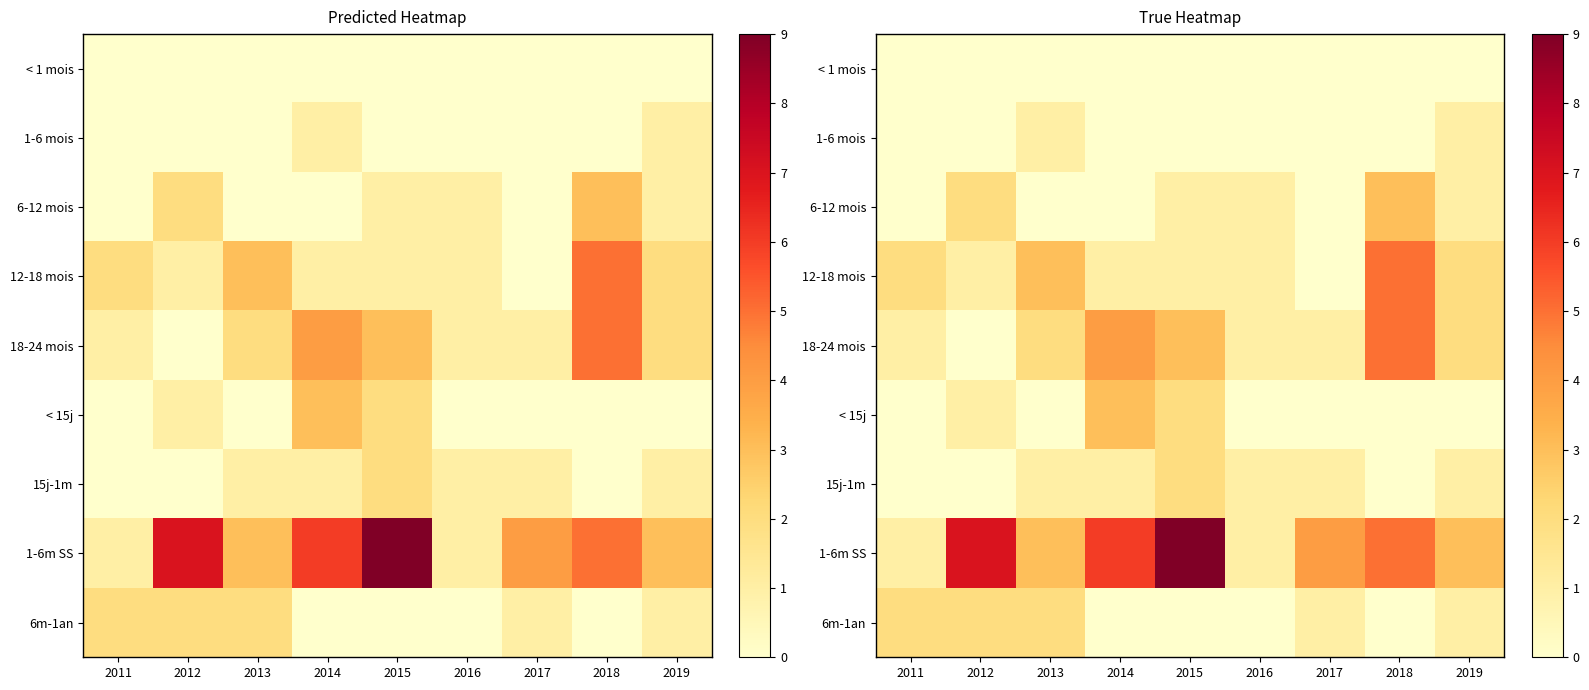

Which series has the widest spread of values?

1-6m SS